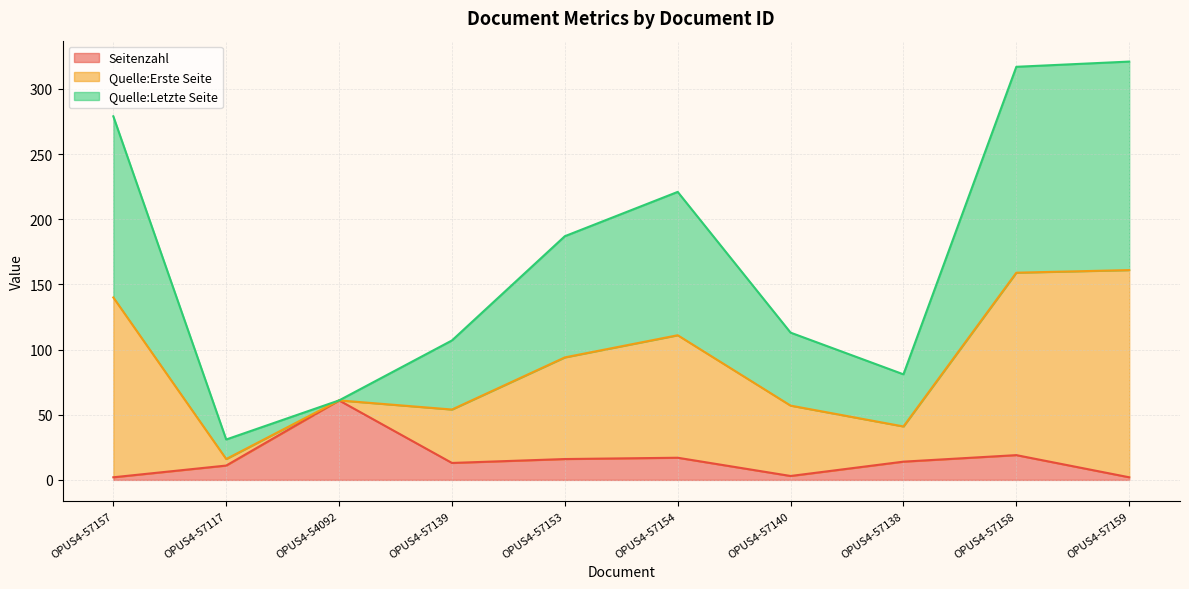

True or false: Seitenzahl has a value of 61 at OPUS4-54092.

True